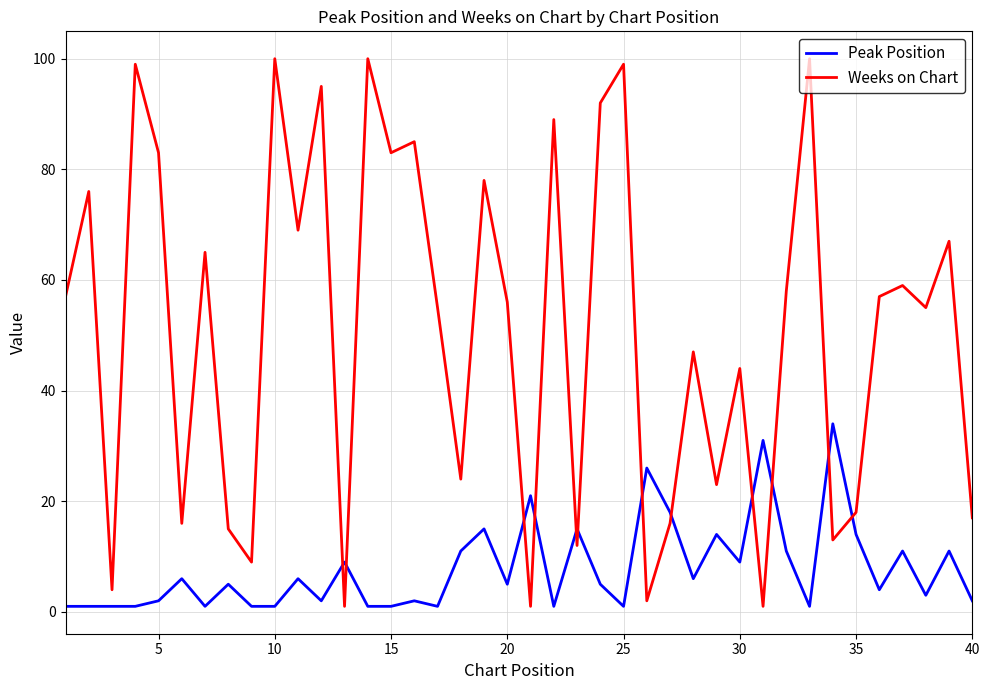

List the series in order of their peak value, highest first.

Weeks on Chart, Peak Position